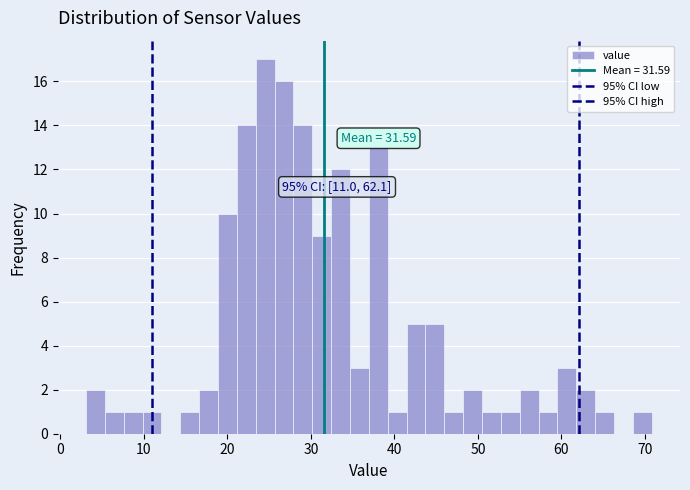

Read against the x-axis, roughly where is the centre of the tallest bar?

25